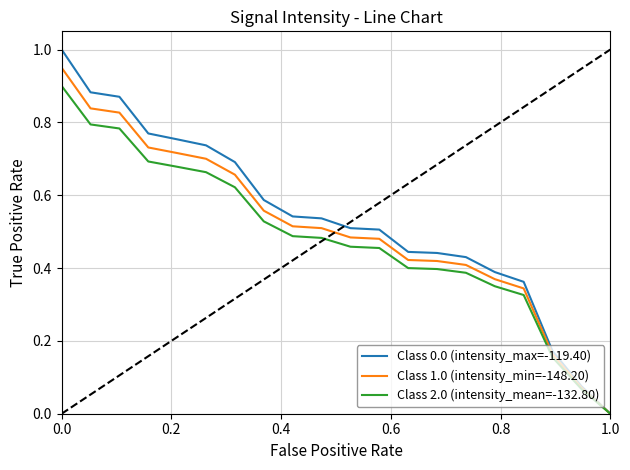

Which series has the largest range (max minus min)?

Class 0.0 (intensity_max=-119.40)